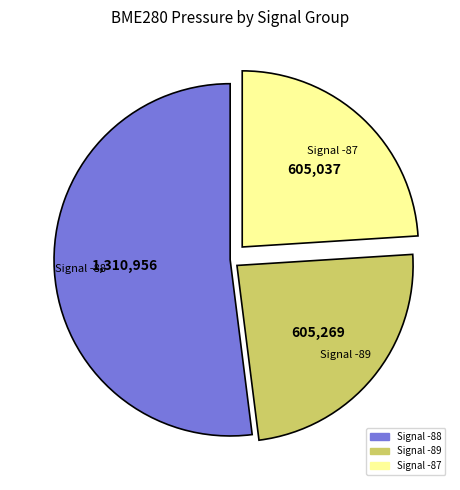

Does any single category account for the majority?

Yes